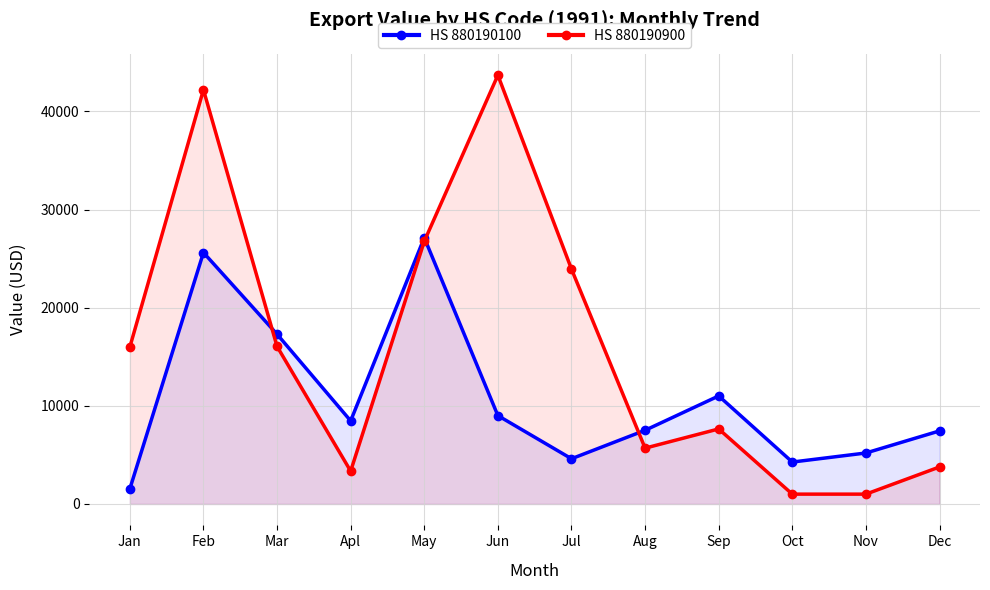

Between which two adjacent categories do HS 880190100 and HS 880190900 first intersect?

Feb and Mar